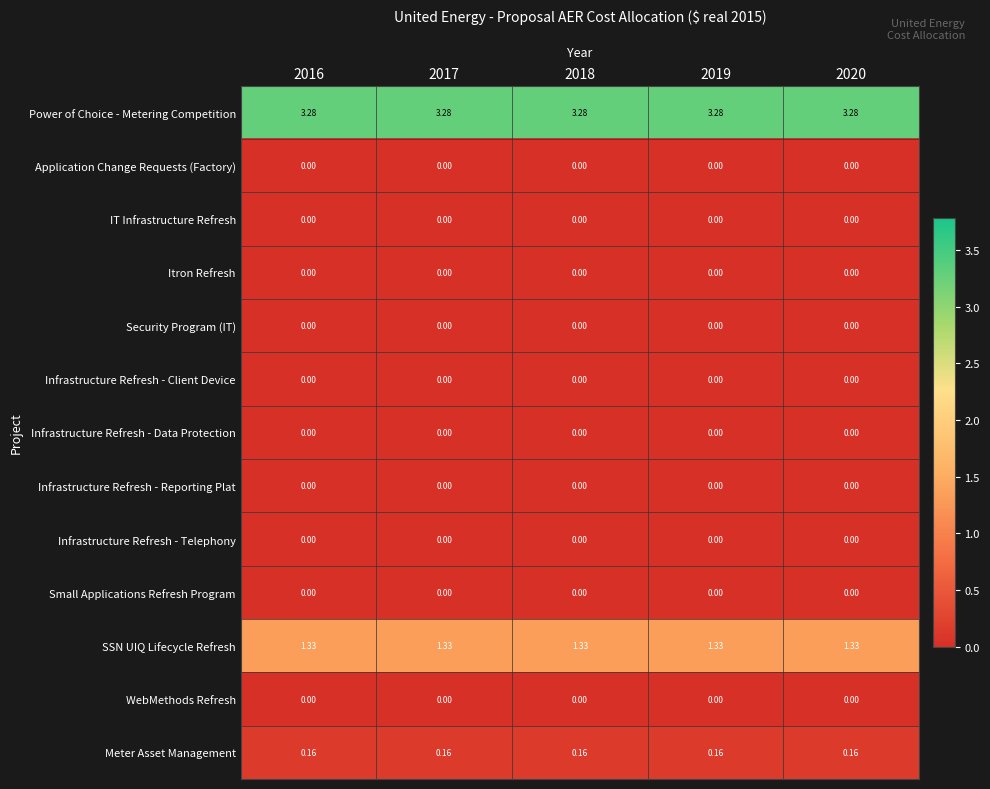

Which series has the largest total across all categories?

Power of Choice - Metering Competition